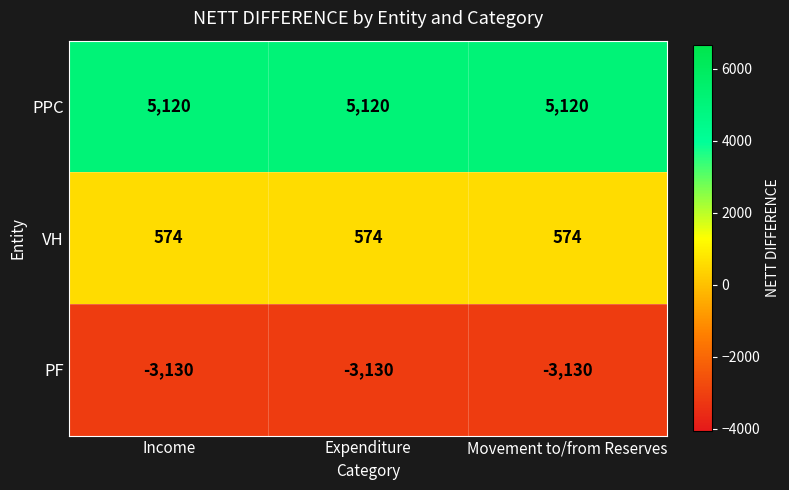

What is the spread (max minus min) of values at Expenditure?

8250